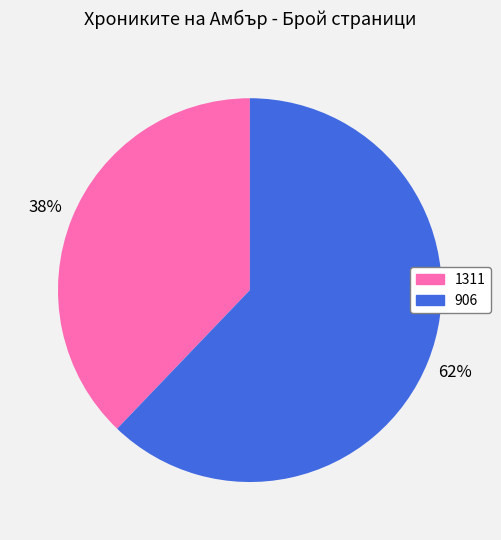

What percentage is the 906 slice, to the nearest percent?

62%